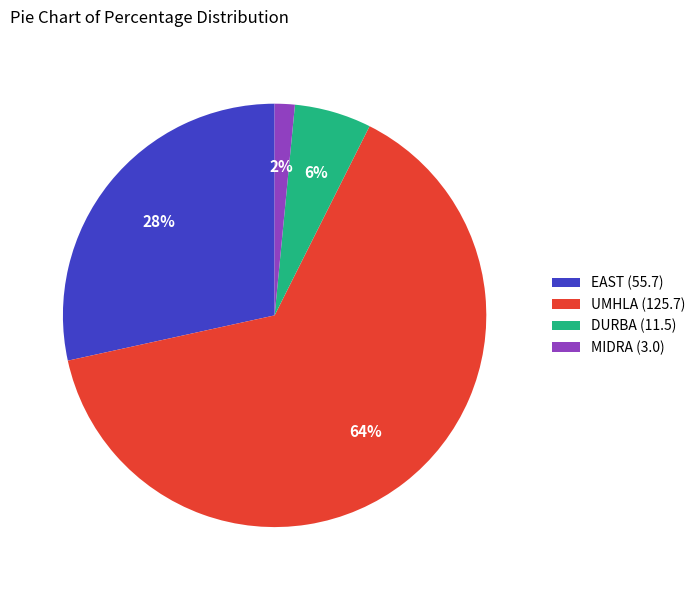

To the nearest percent, what is the average slice percentage?

25%